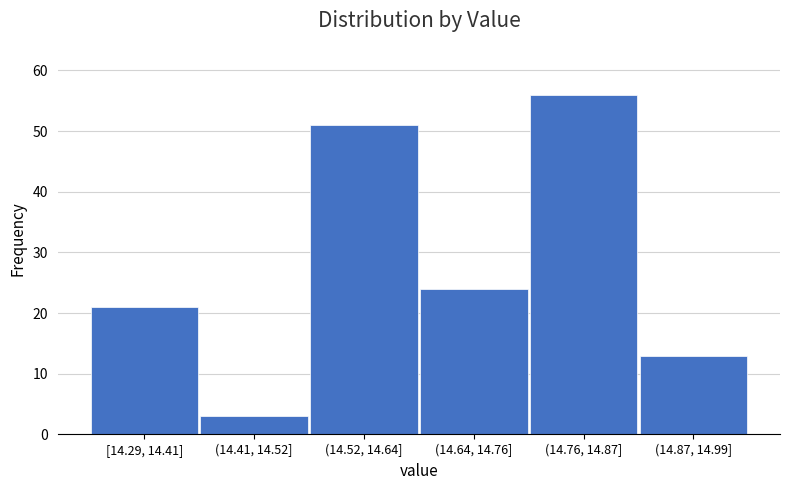

Reading left to right, list all the values displayed in this chart.

21	3	51	24	56	13